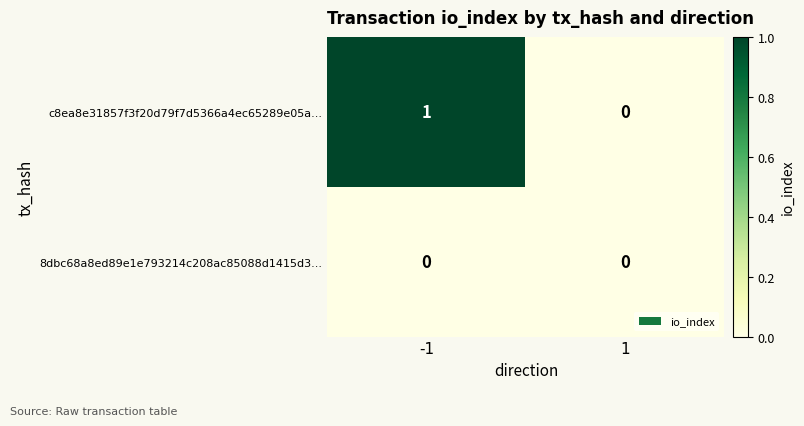

What is the greatest value displayed?

1